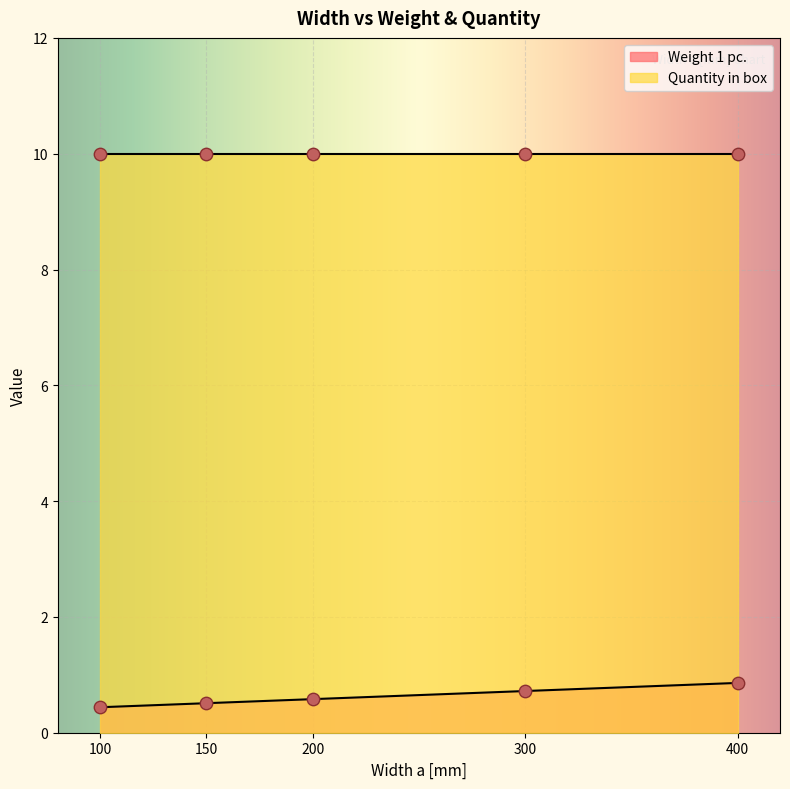

What is the change in value from 200 to 300?

+0.1